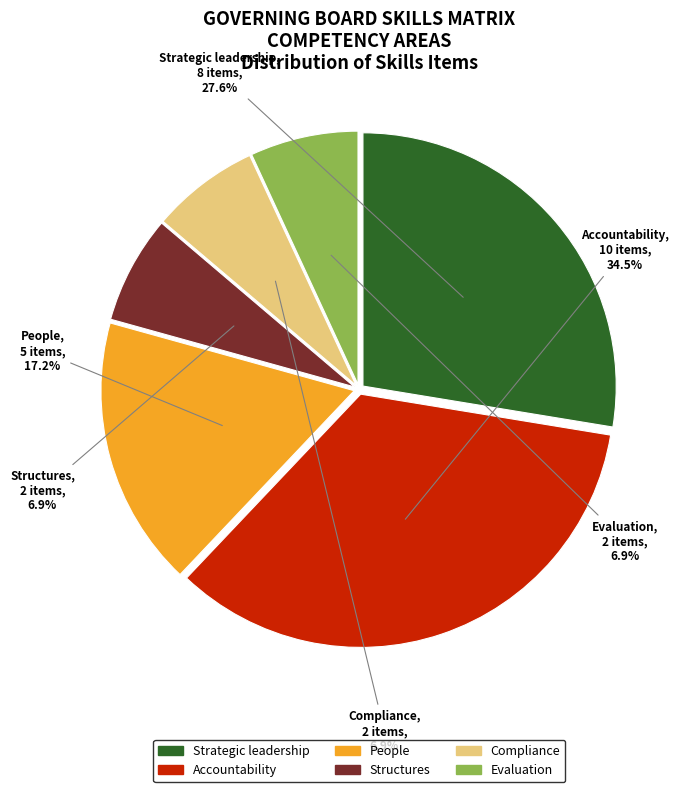

Which category has the biggest portion of the pie?

Accountability